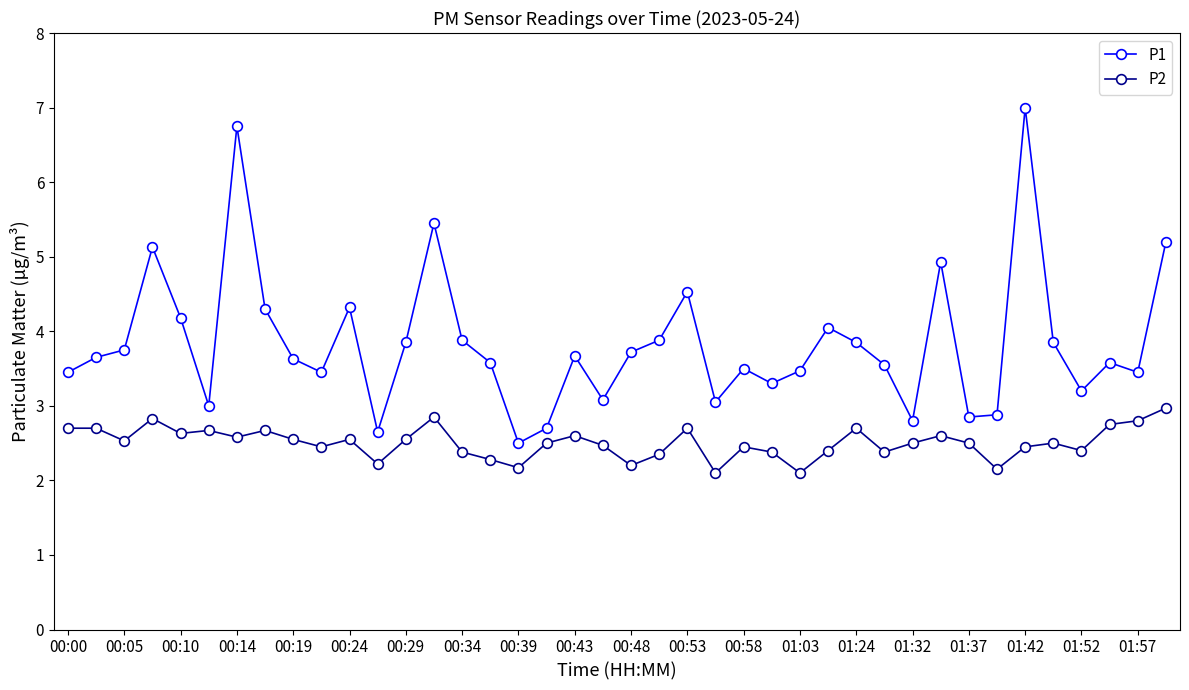

Which series has the largest total across all categories?

P1